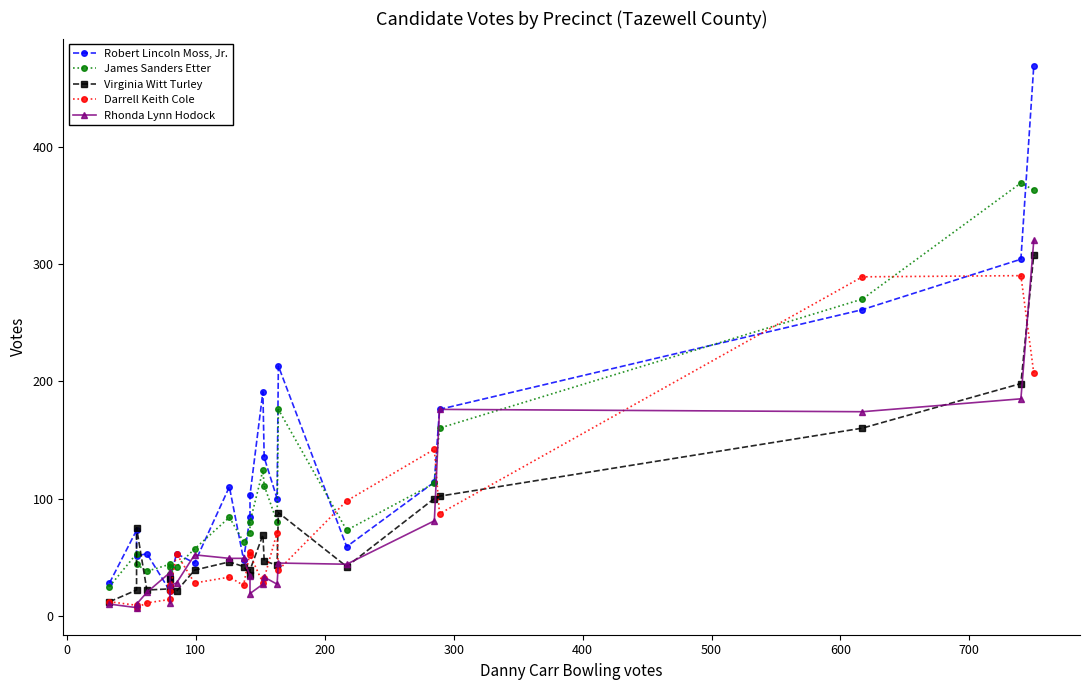

What is the difference between the maximum and minimum values in the James Sanders Etter series?

344